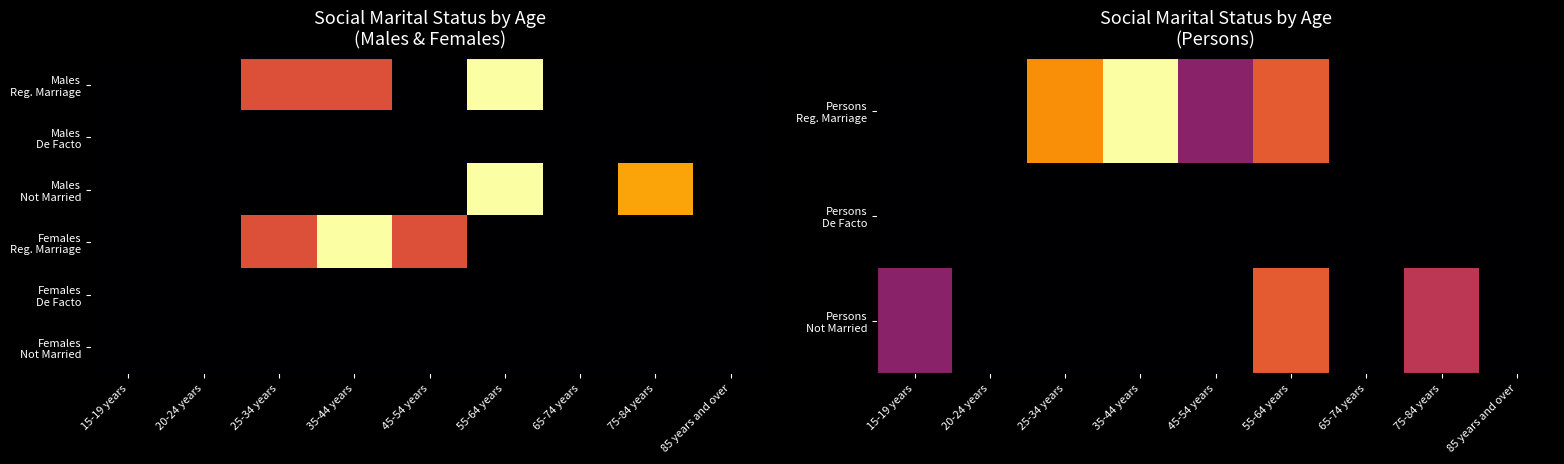

The value of Females Reg. Marriage at 65-74 years is -3. True or false?

False